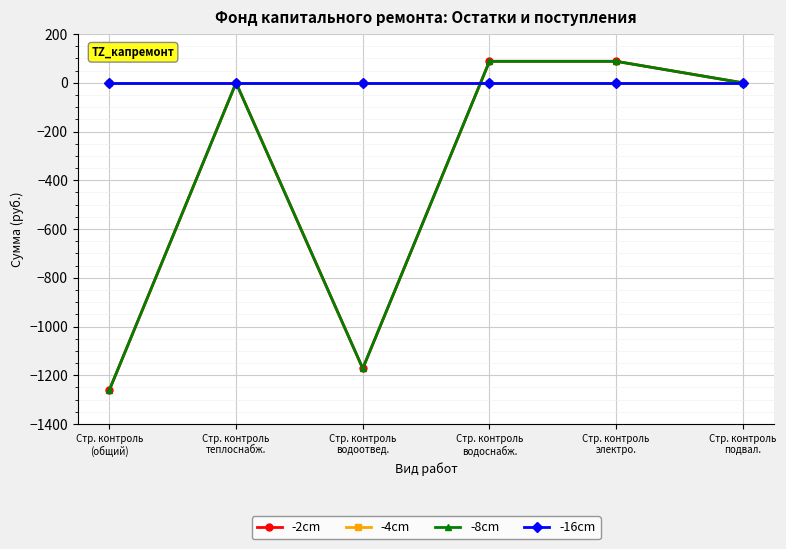

What is the label of the 3rd point from the right?

Стр. контроль
водоснабж.